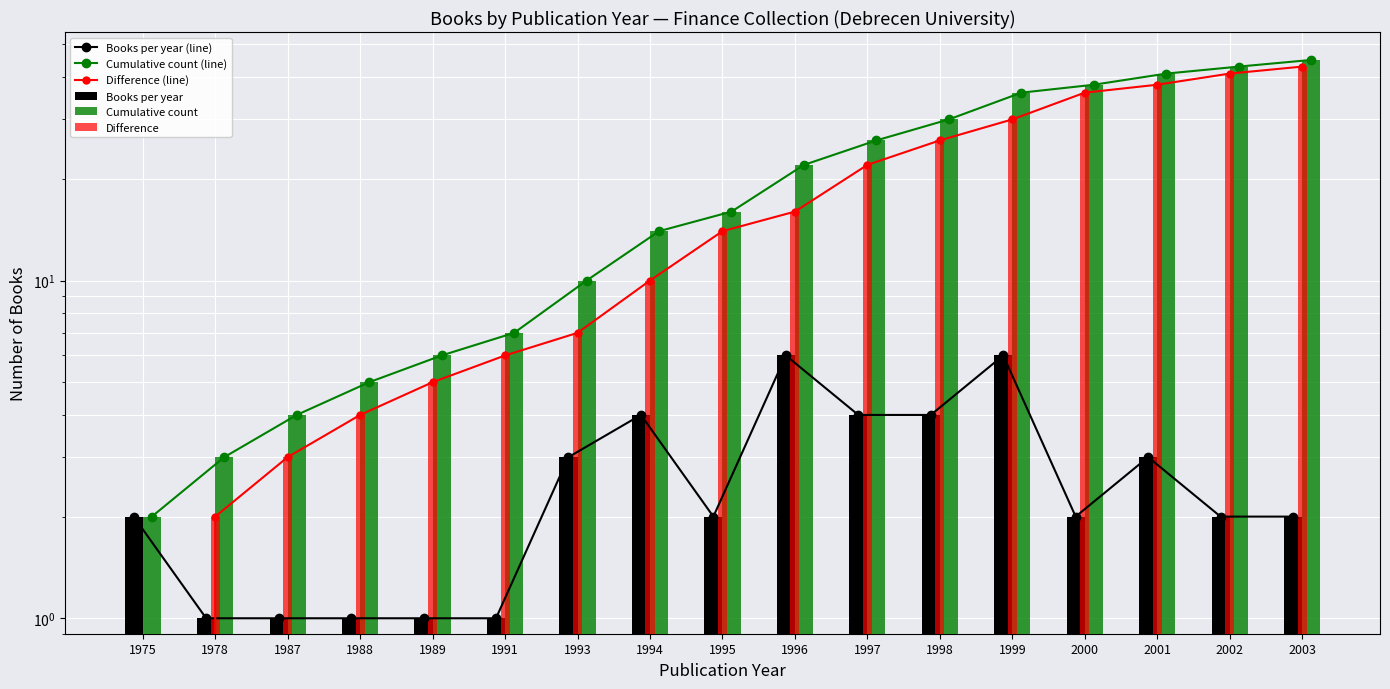

At which label does Difference first exceed 14?

1996